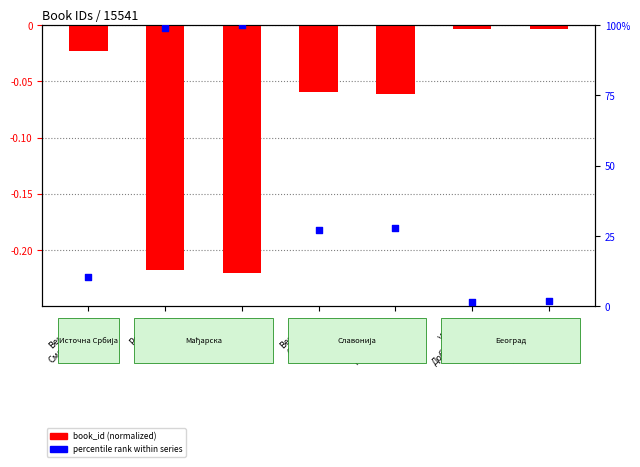

Which series contains the highest Y value?

percentile rank within series